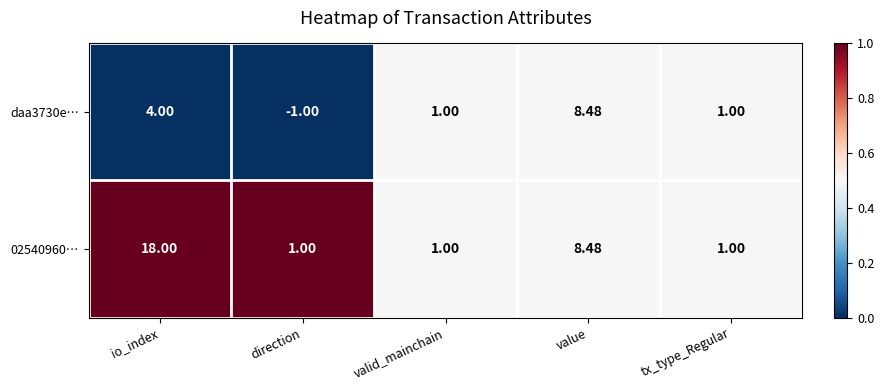

Which category has the highest value in the daa3730e… series?

value